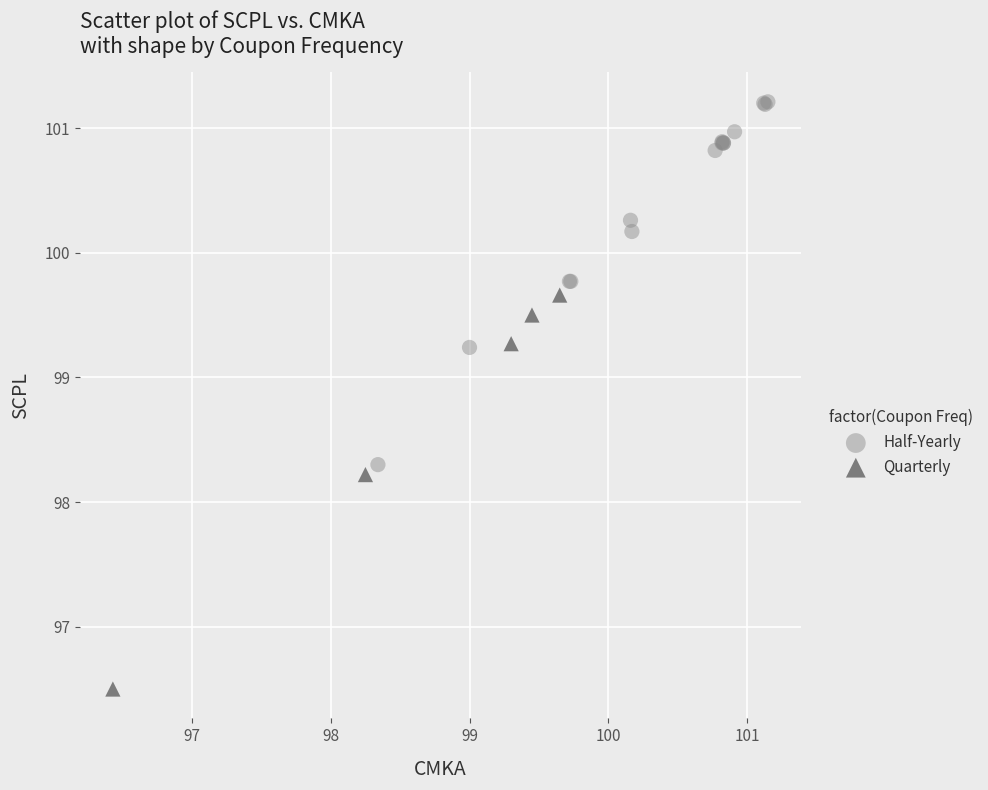

Which series contains the highest Y value?

Half-Yearly